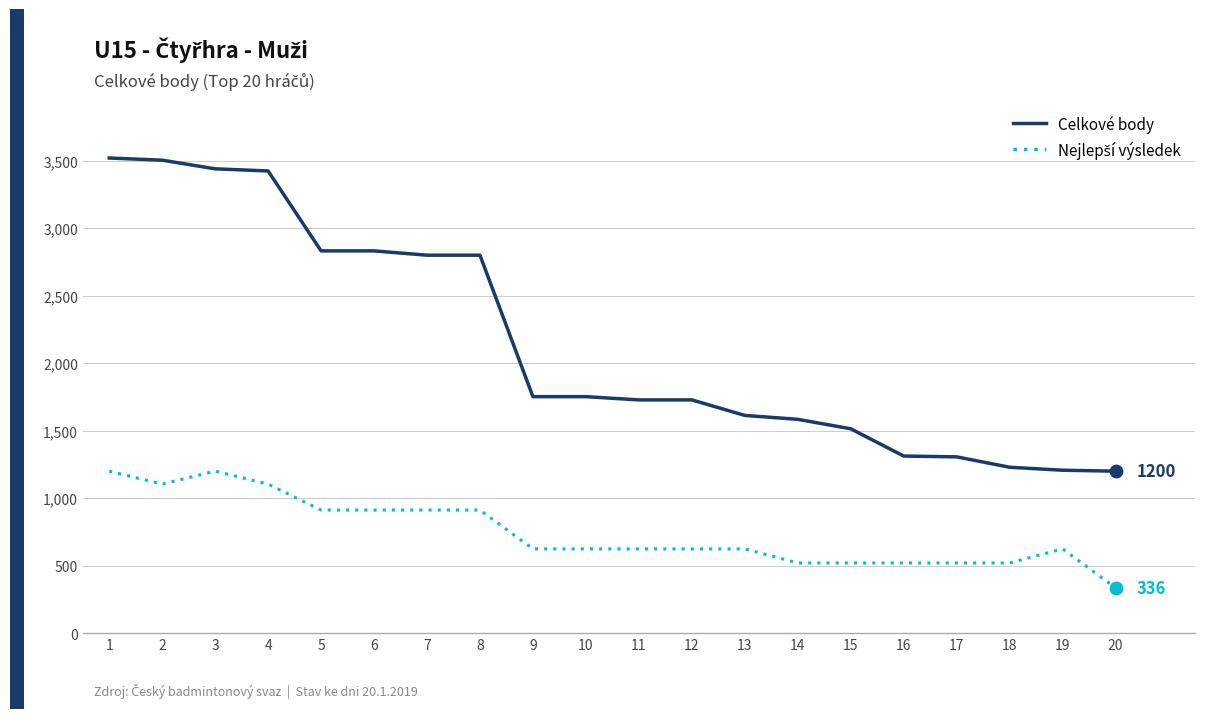

At how many categories does at least one series exceed 979?

20